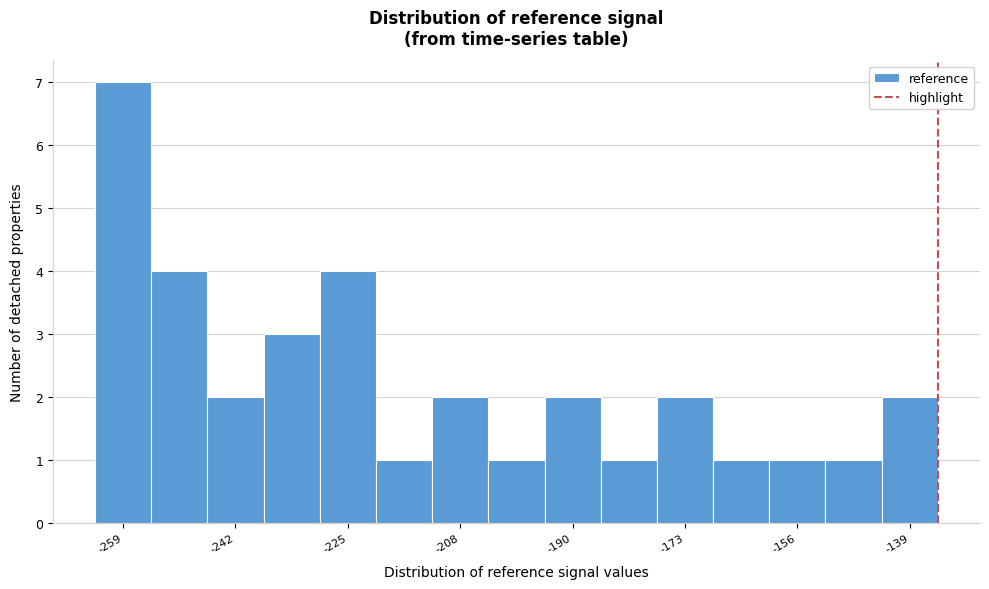

Which range on the x-axis has the tallest bar?

-264 to -254